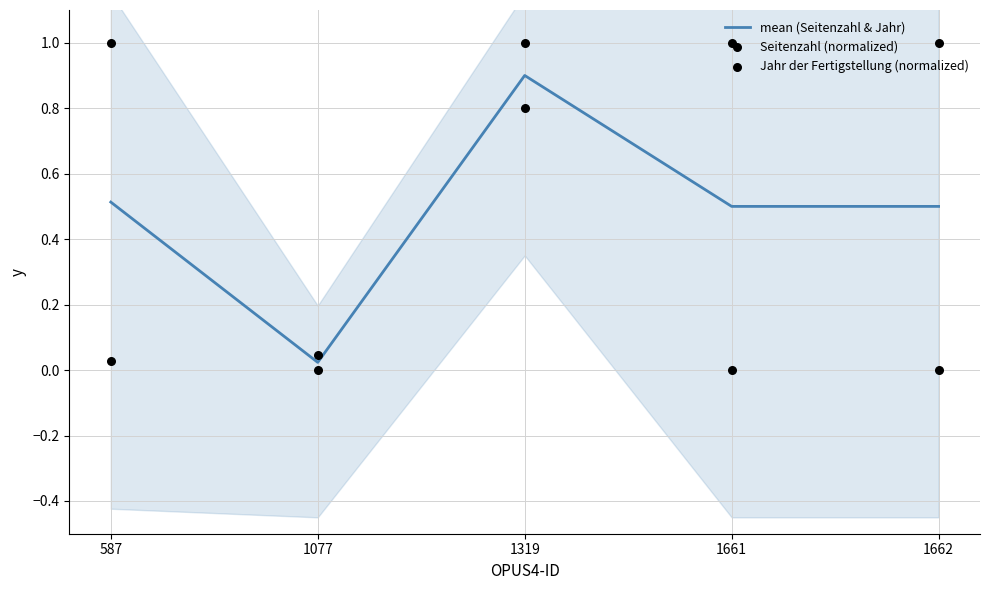

Which series has the largest total across all categories?

Jahr der Fertigstellung (normalized)